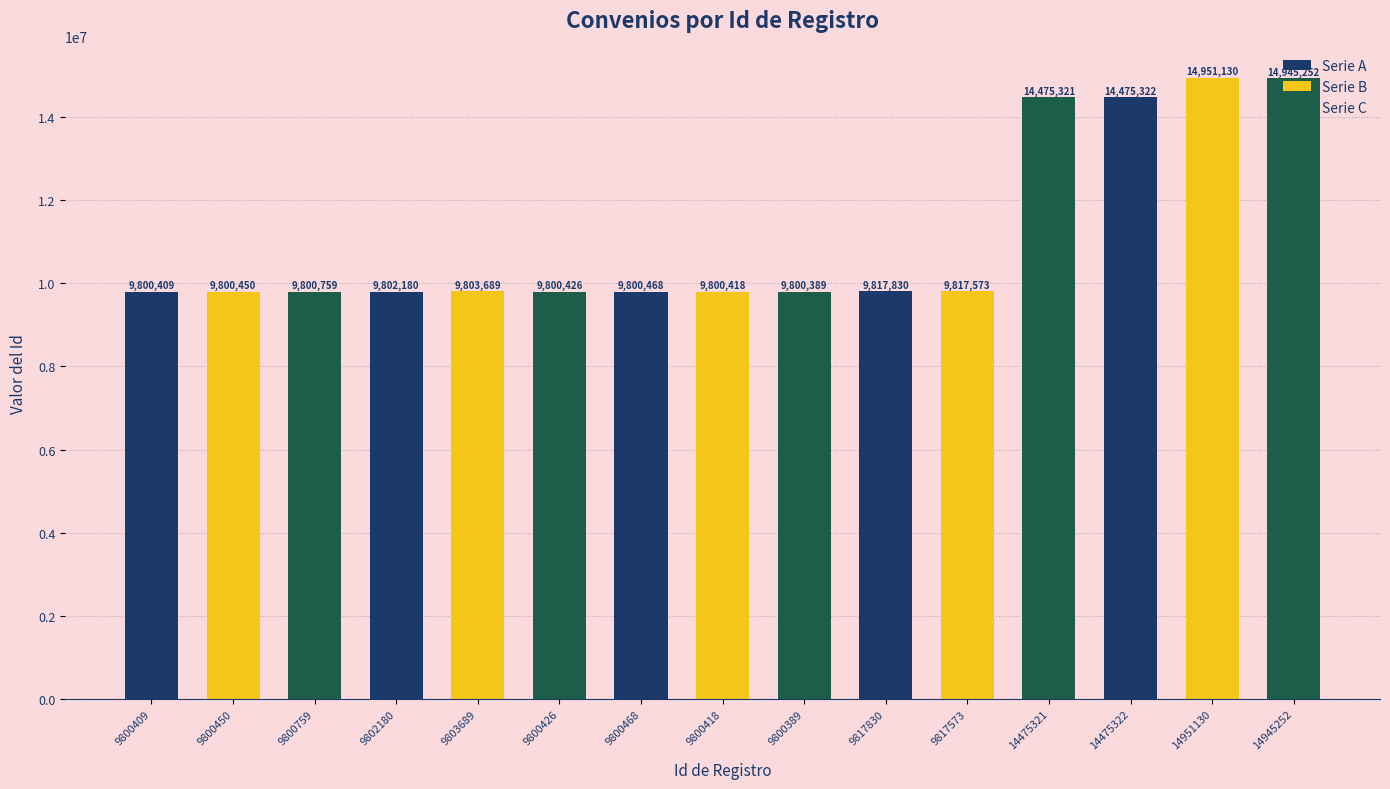

What is the value of the Serie B bar at the 5th from the left?

14951130